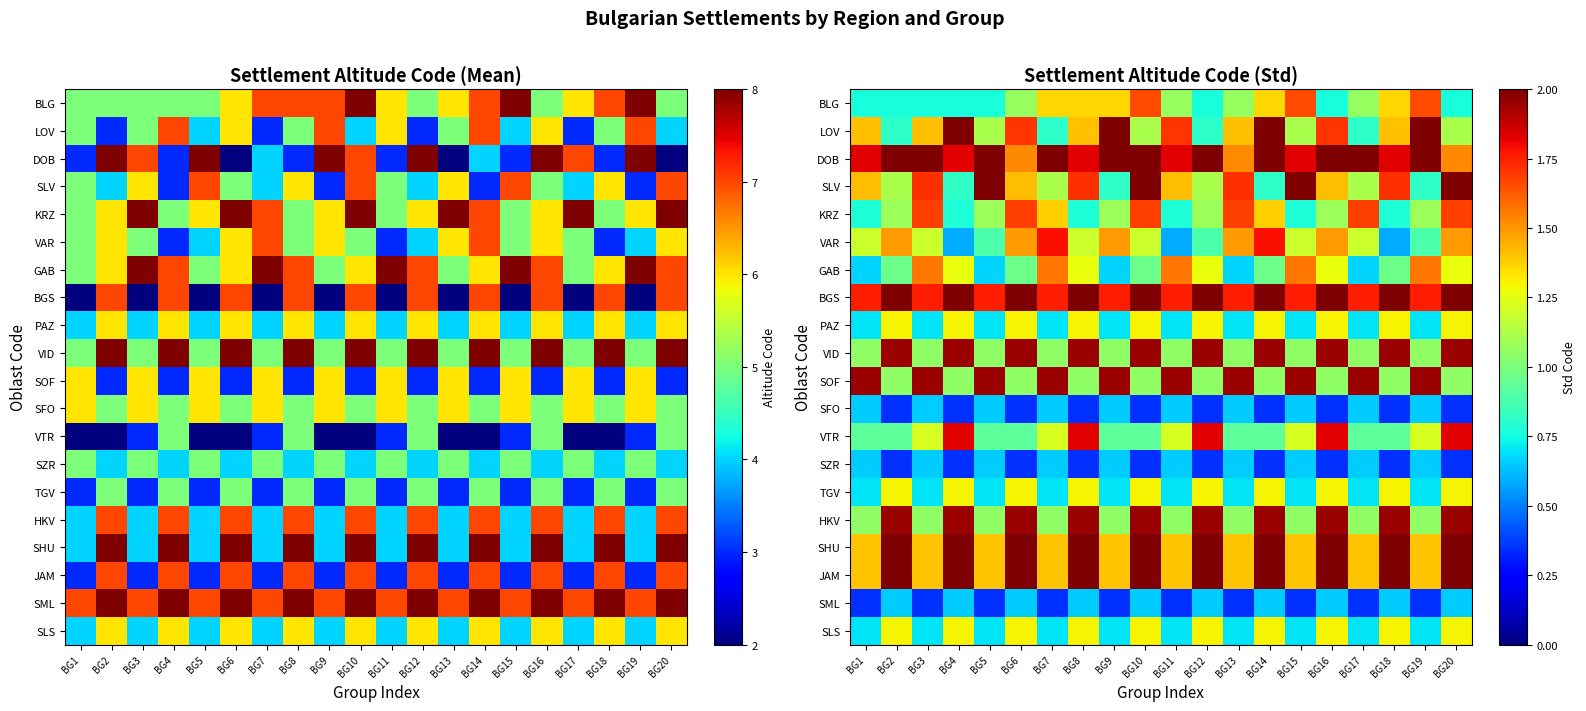

What is the difference between the second highest and minimum values in the GAB series?

0.9